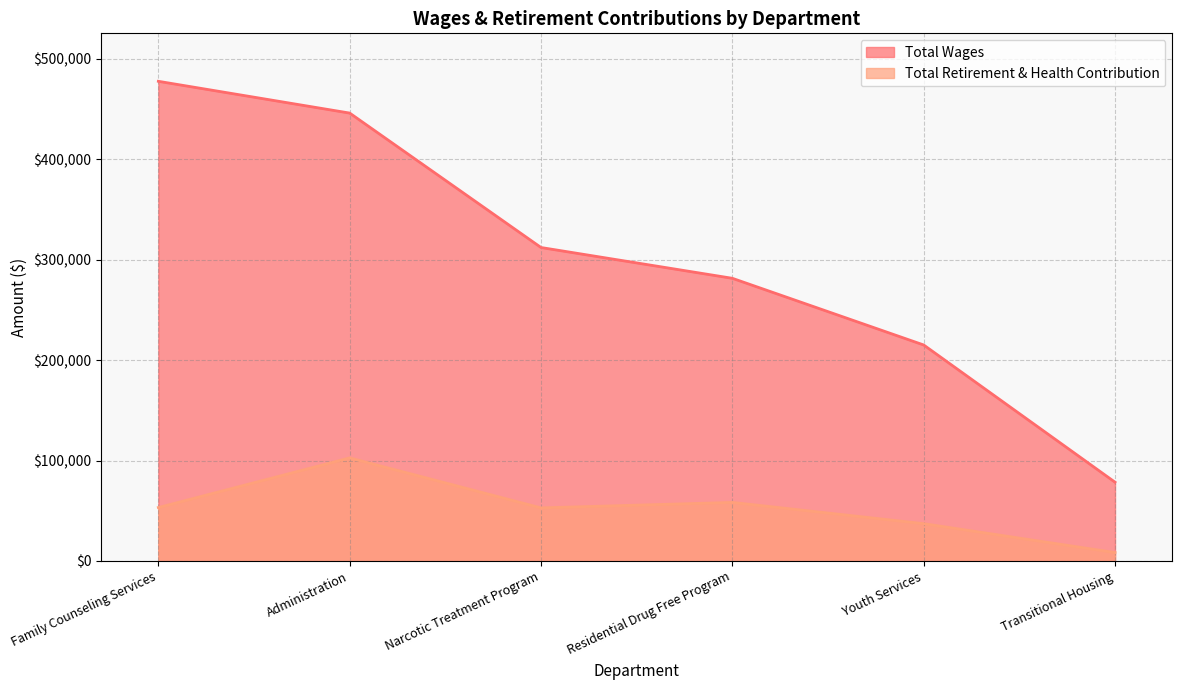

What are all the series names shown in the legend?

Total Wages, Total Retirement & Health Contribution